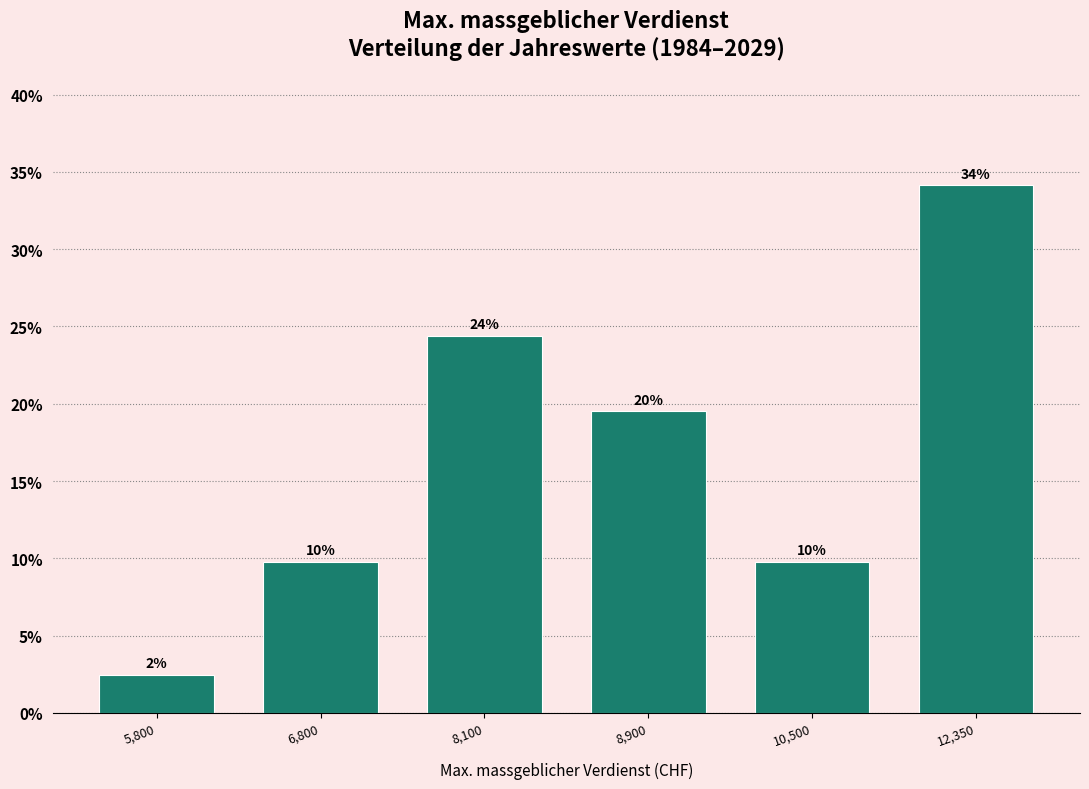

How many bars are there in total?

6